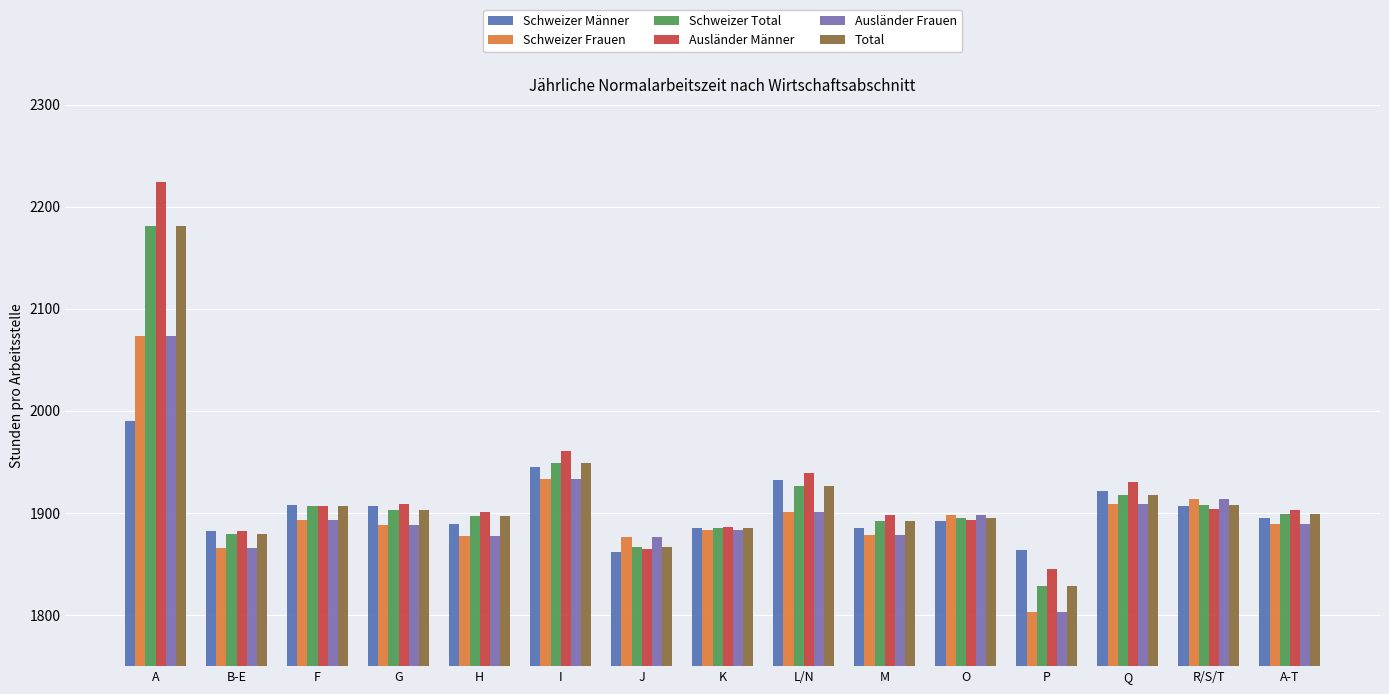

At how many categories does at least one series exceed 1893?

11